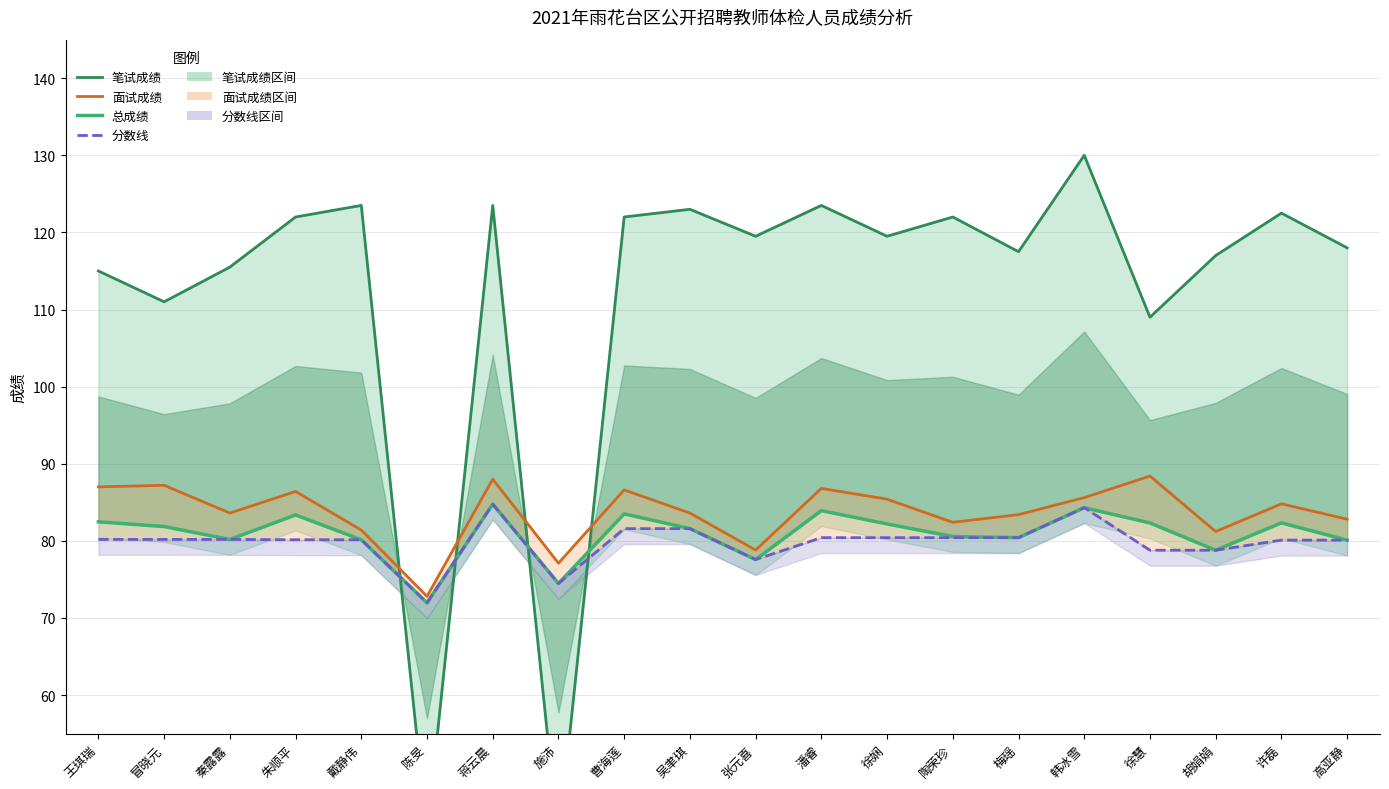

What is the maximum value for 笔试成绩?

130.0